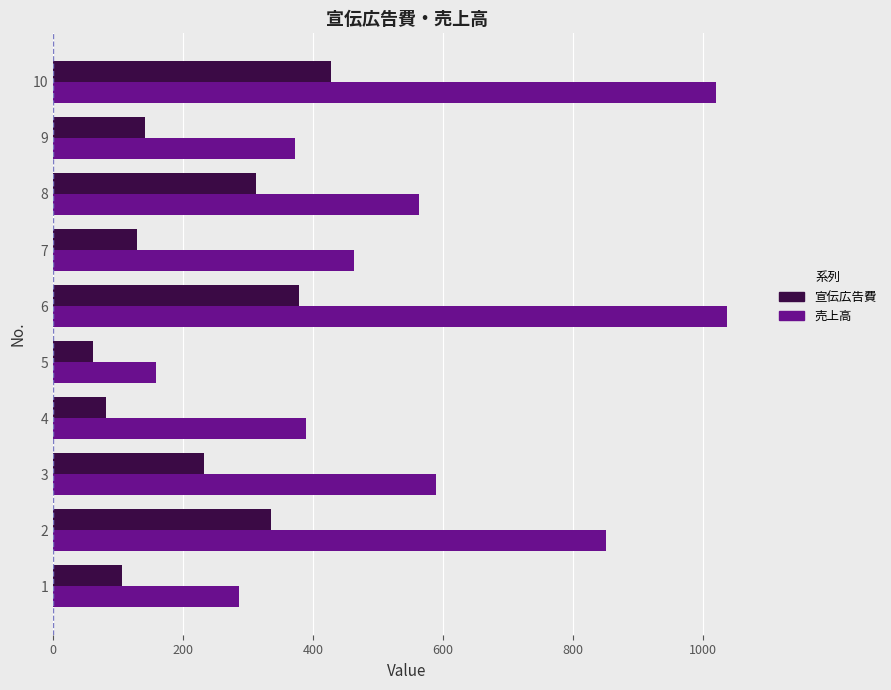

Where is 売上高 nearest to the value 597?

3